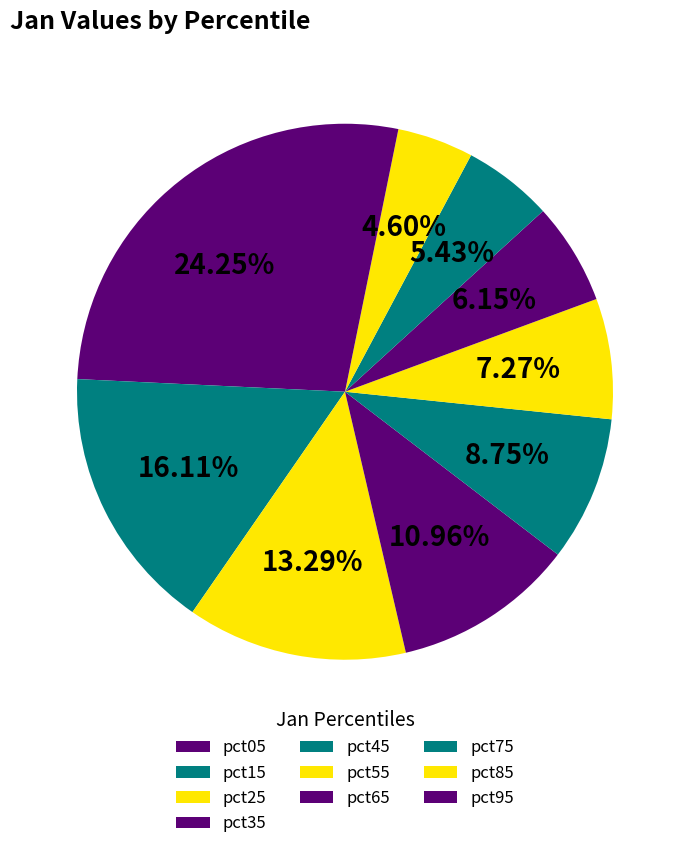

How many slices are in this pie chart?

10